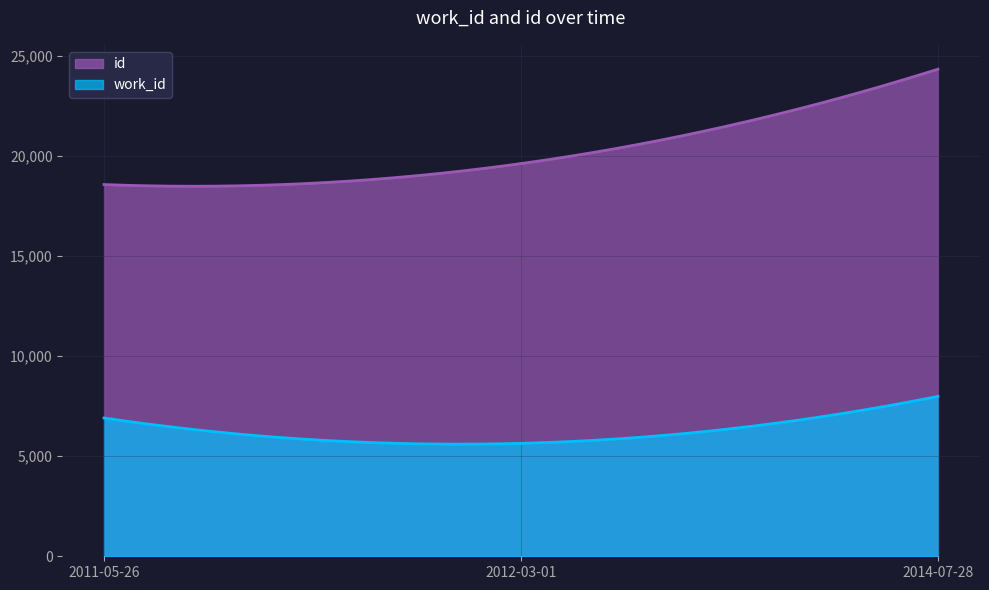

Reading left to right, list all the values displayed in this chart.

work_id: 2011-05-26=6908	2012-03-01=5642	2014-07-28=7987
id: 2011-05-26=18568	2012-03-01=19616	2014-07-28=24331